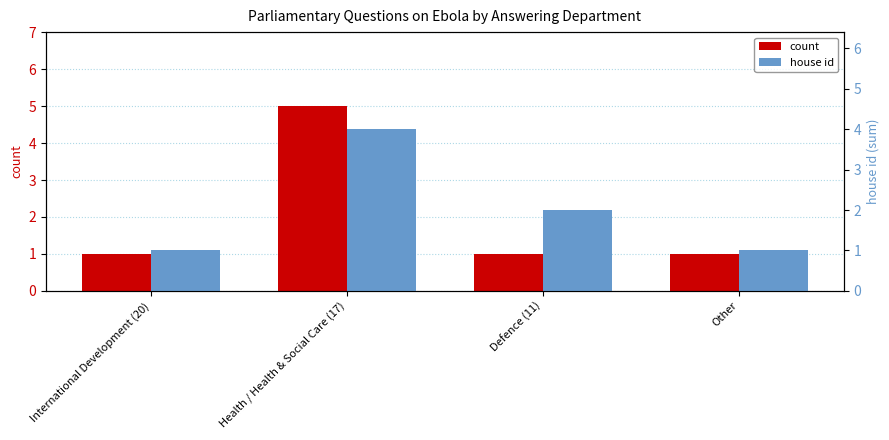

What is the difference between the highest and lowest values at Health / Health & Social Care (17)?

1